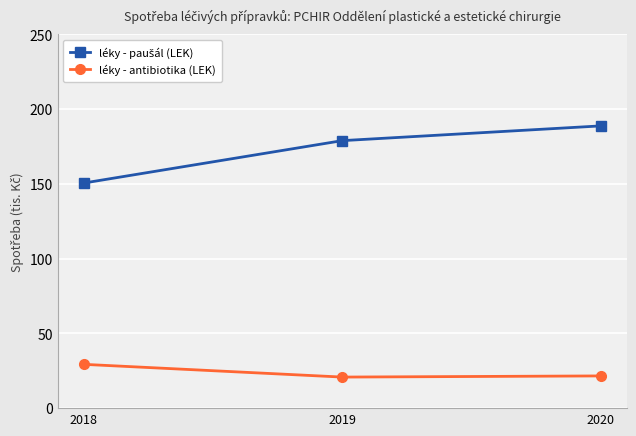

Does the chart have visible grid lines?

Yes